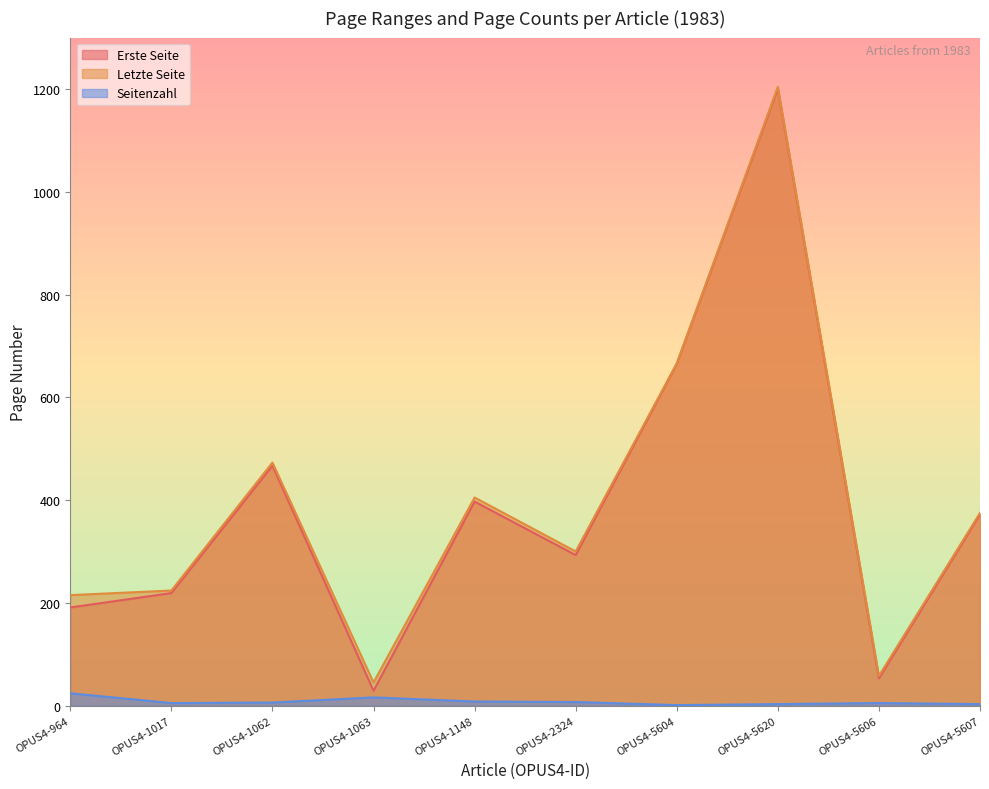

What is the total value across all series at OPUS4-5606?

116